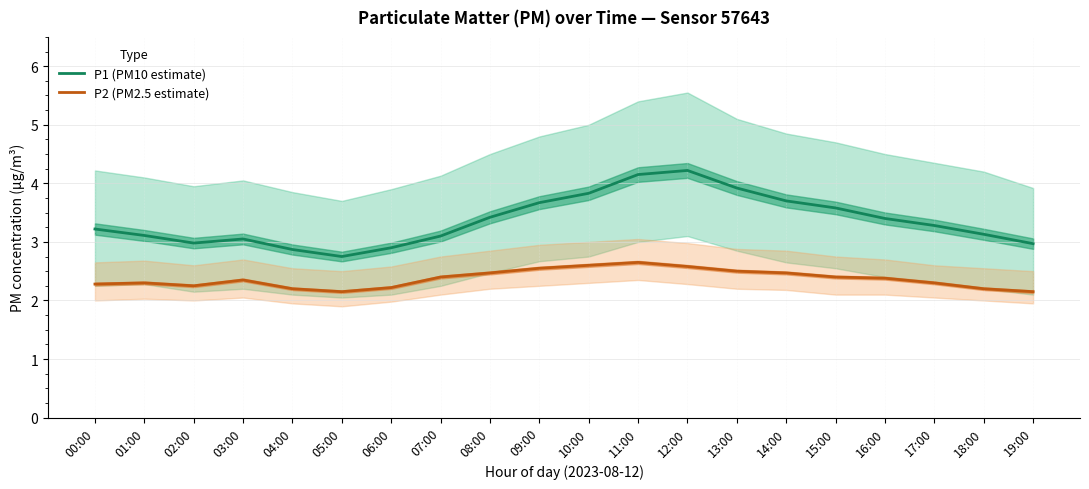

Reading left to right, what are all the values shown in this chart?

P1 (PM10 estimate): 00:00=3.2	01:00=3.1	02:00=3.0	03:00=3.0	04:00=2.9	05:00=2.8	06:00=2.9	07:00=3.1	08:00=3.4	09:00=3.7	10:00=3.8	11:00=4.2	12:00=4.2	13:00=3.9	14:00=3.7	15:00=3.6	16:00=3.4	17:00=3.3	18:00=3.1	19:00=3.0
P2 (PM2.5 estimate): 00:00=2.3	01:00=2.3	02:00=2.2	03:00=2.4	04:00=2.2	05:00=2.1	06:00=2.2	07:00=2.4	08:00=2.5	09:00=2.5	10:00=2.6	11:00=2.6	12:00=2.6	13:00=2.5	14:00=2.5	15:00=2.4	16:00=2.4	17:00=2.3	18:00=2.2	19:00=2.1